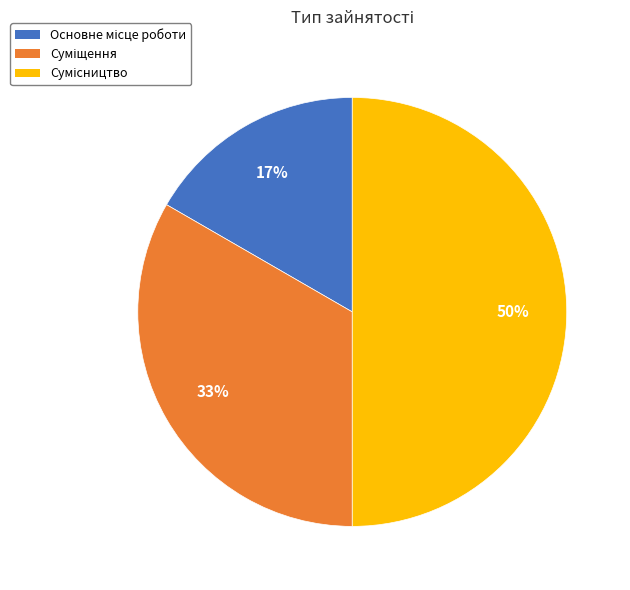

To the nearest percent, what is the difference between the largest and smallest slice percentages?

33%